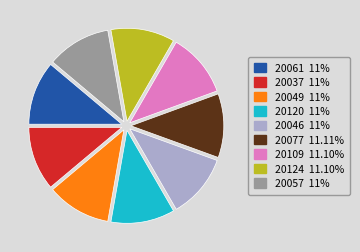

Is there any slice that represents more than half of the pie?

No